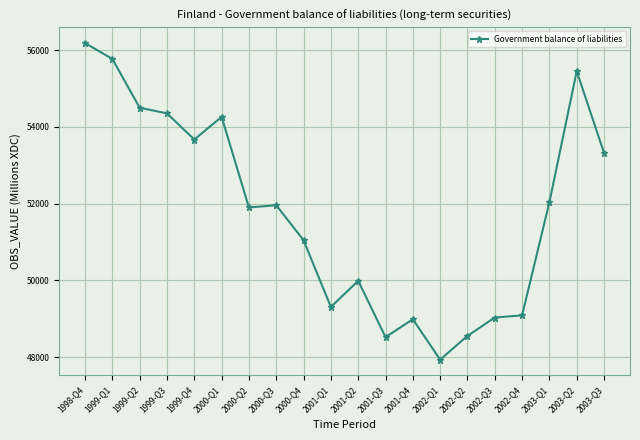

What is the approximate value at 1999-Q1, to the nearest 100?

55800